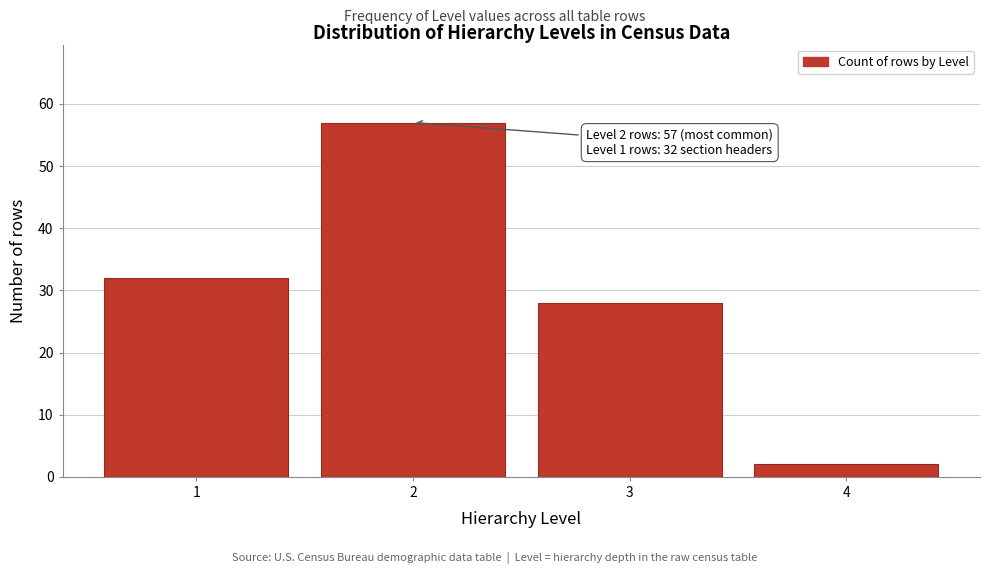

Reading right to left, list all the values displayed in this chart.

2	28	57	32